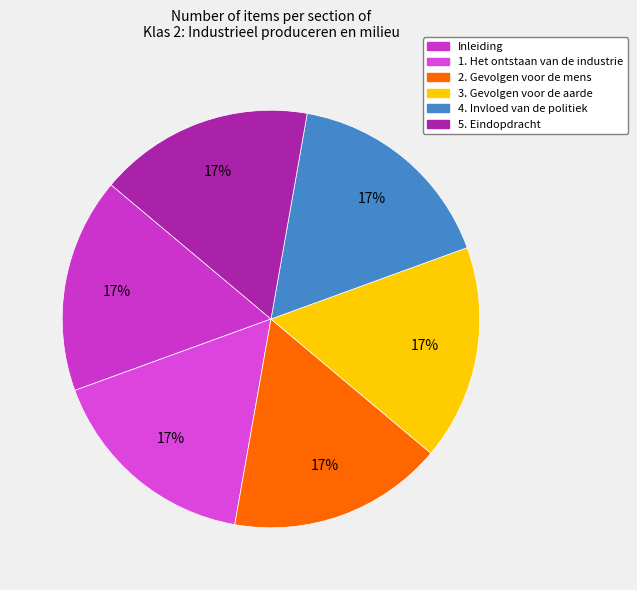

Does 1. Het ontstaan van de industrie represent more than half of the total?

No